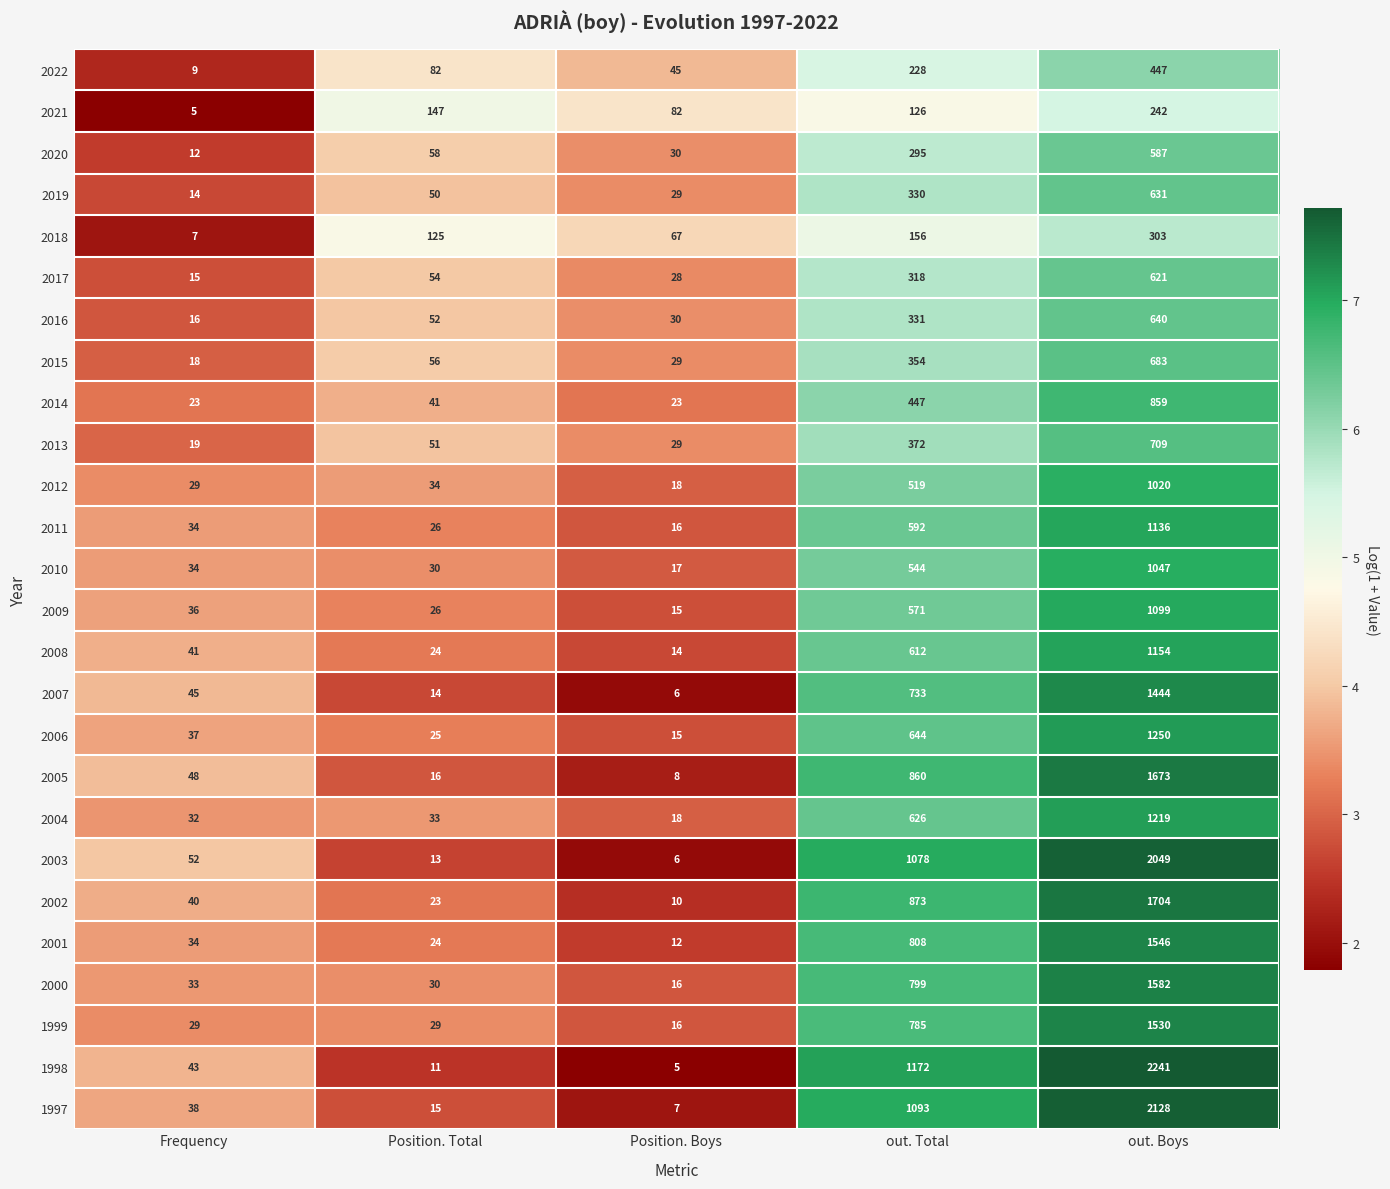

What is the difference between the highest and lowest values at out. Boys?

1999